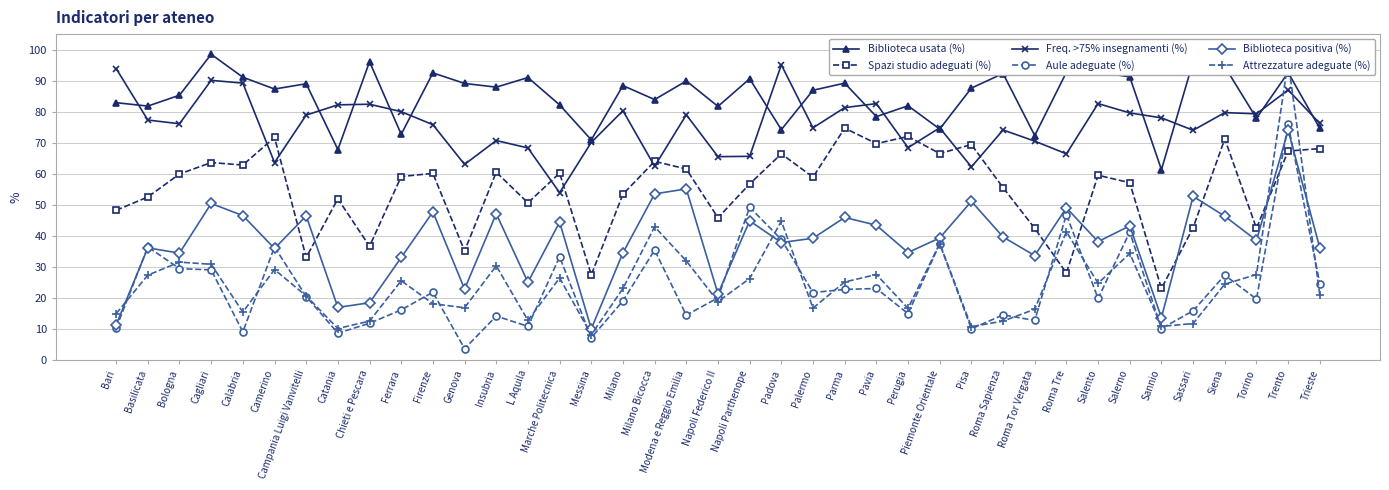

What is the greatest value displayed?

98.5